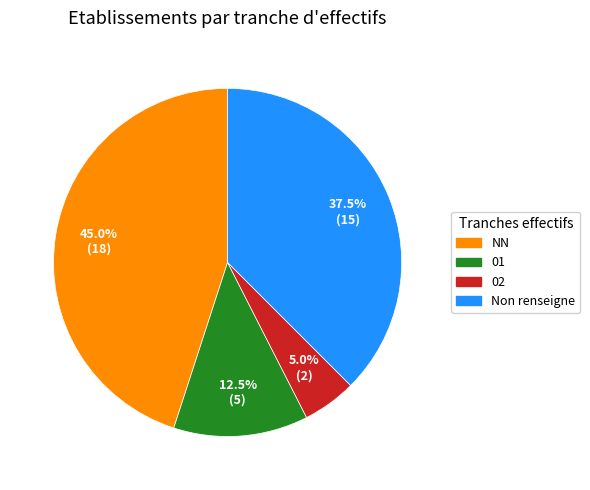

Is there any slice that represents more than half of the pie?

No